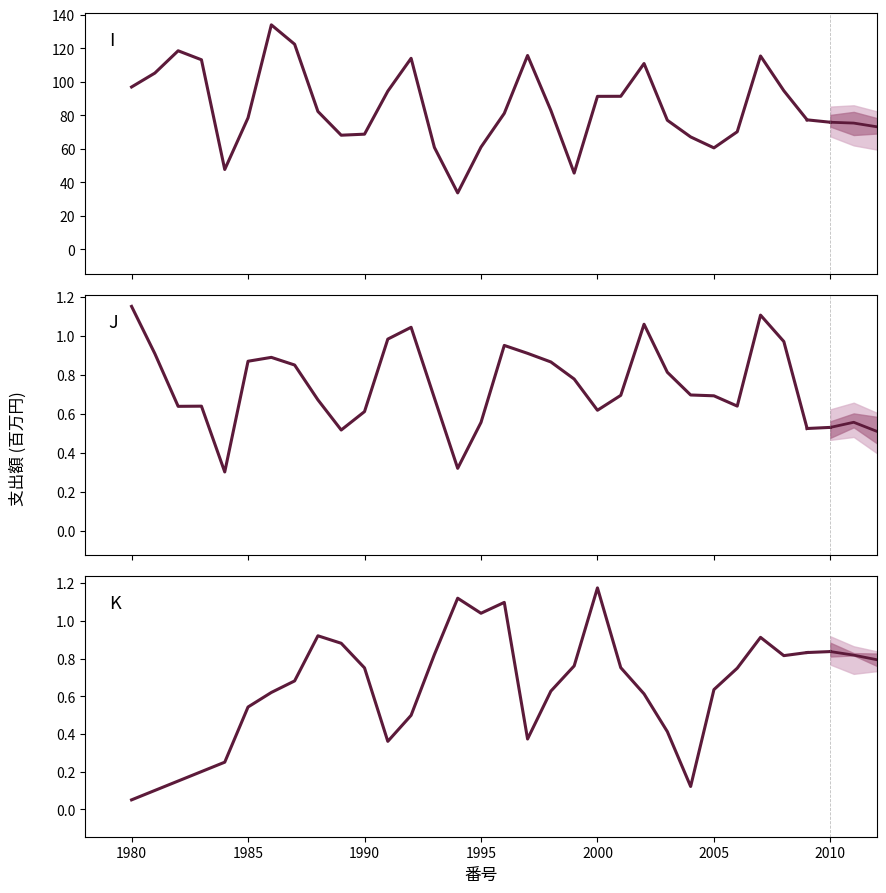

The K (観測値) series shows 1.4 at 28. True or false?

False